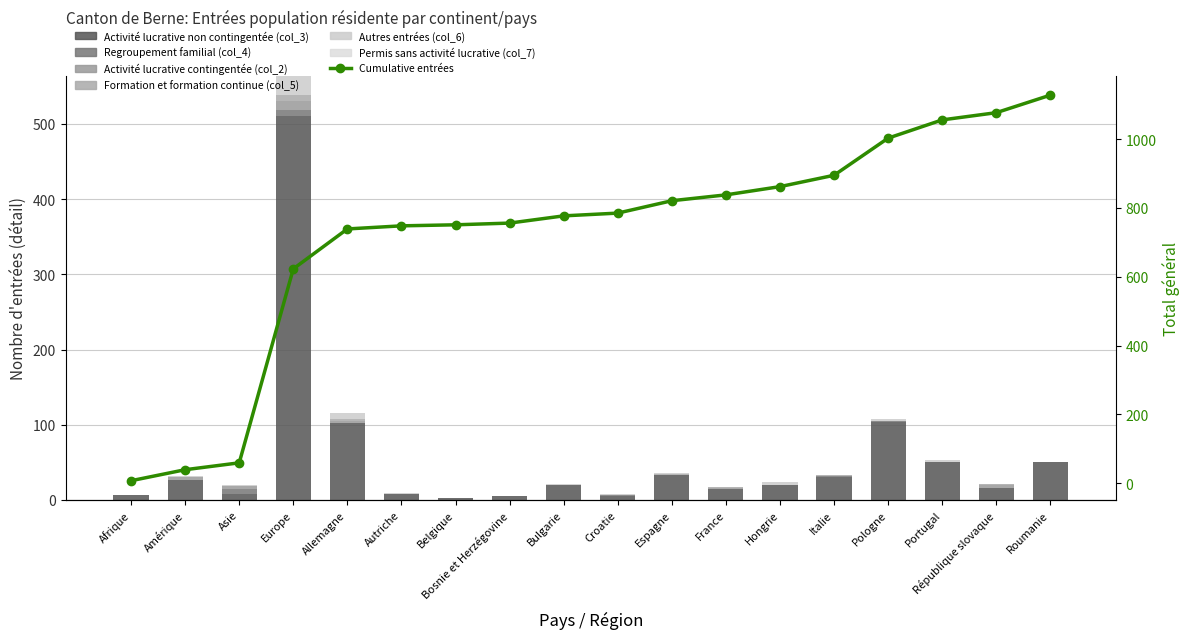

The value of Regroupement familial (col_4) at Europe is 9. True or false?

True